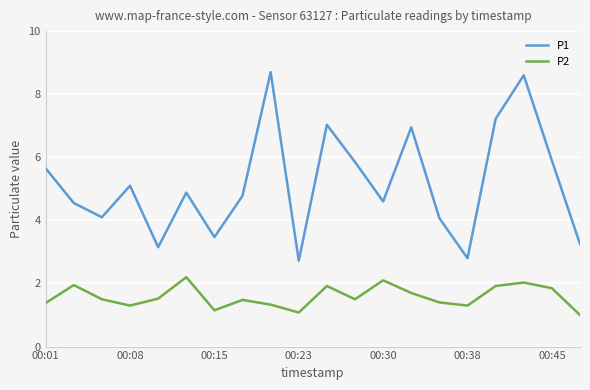

What is the minimum value shown in the chart?

1.0